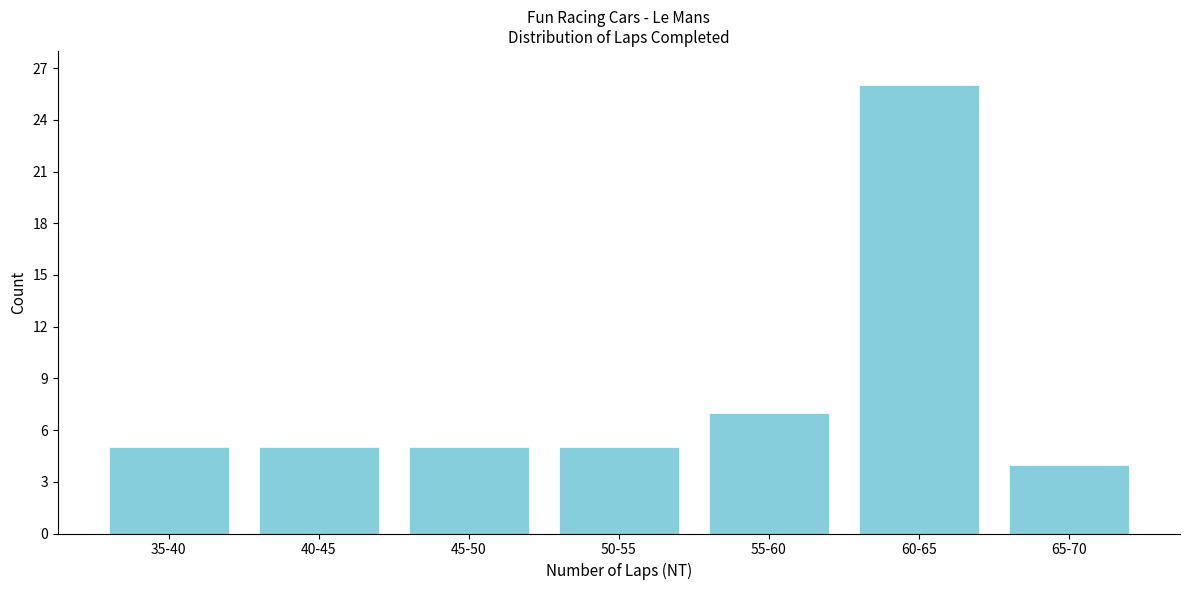

Reading right to left, list all the values displayed in this chart.

65-70=4	60-65=26	55-60=7	50-55=5	45-50=5	40-45=5	35-40=5